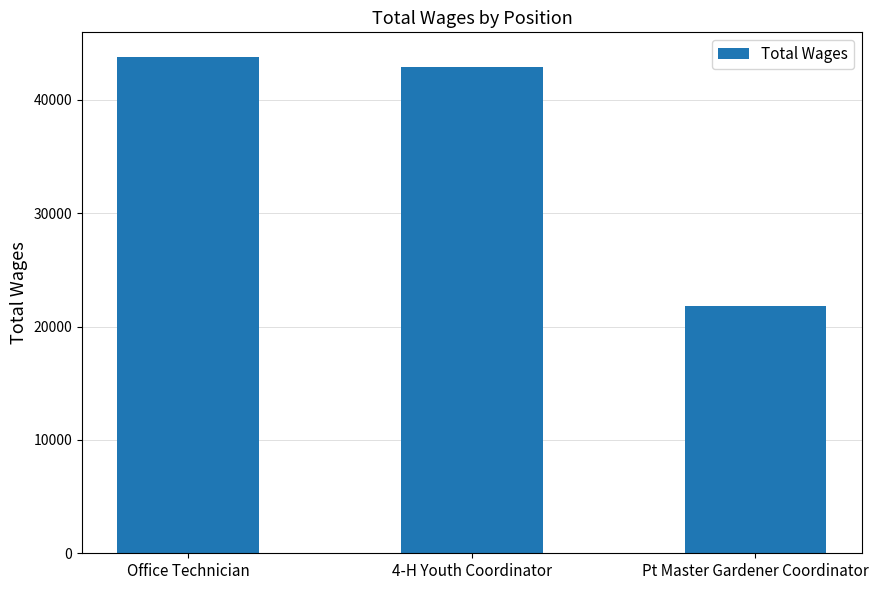

The chart shows a value of 43779 at Office Technician. True or false?

True